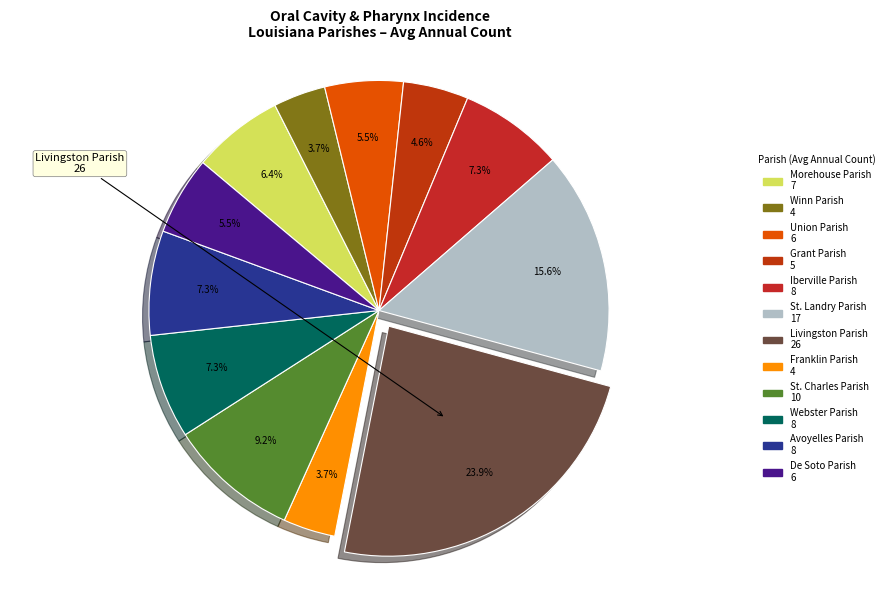

To the nearest percent, what percentage of the pie is Winn Parish?

4%